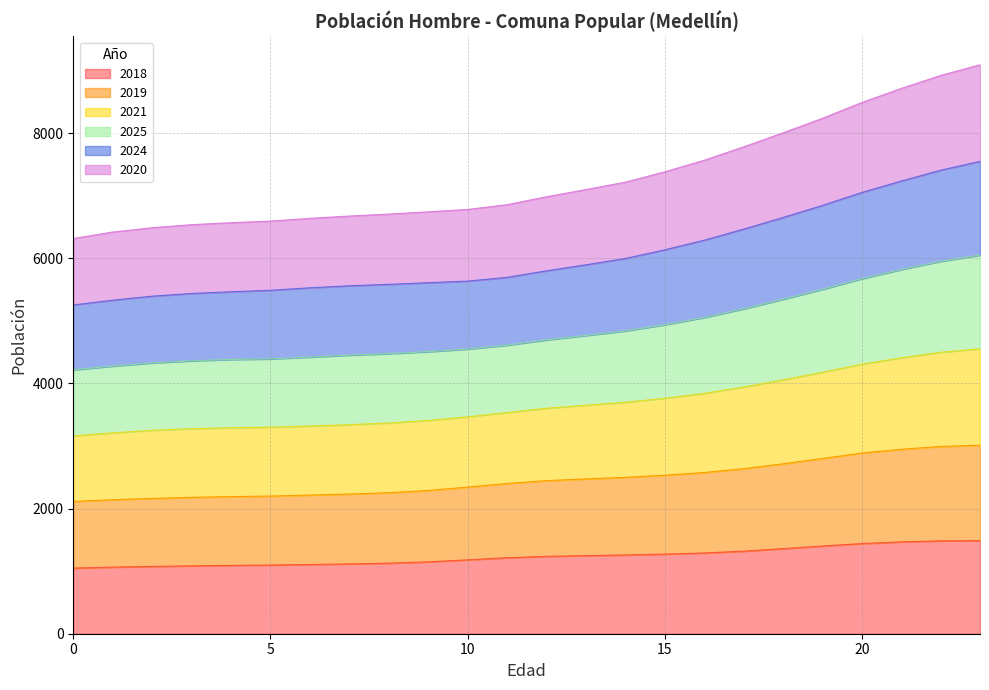

What is the total value across all series at 20?

8491